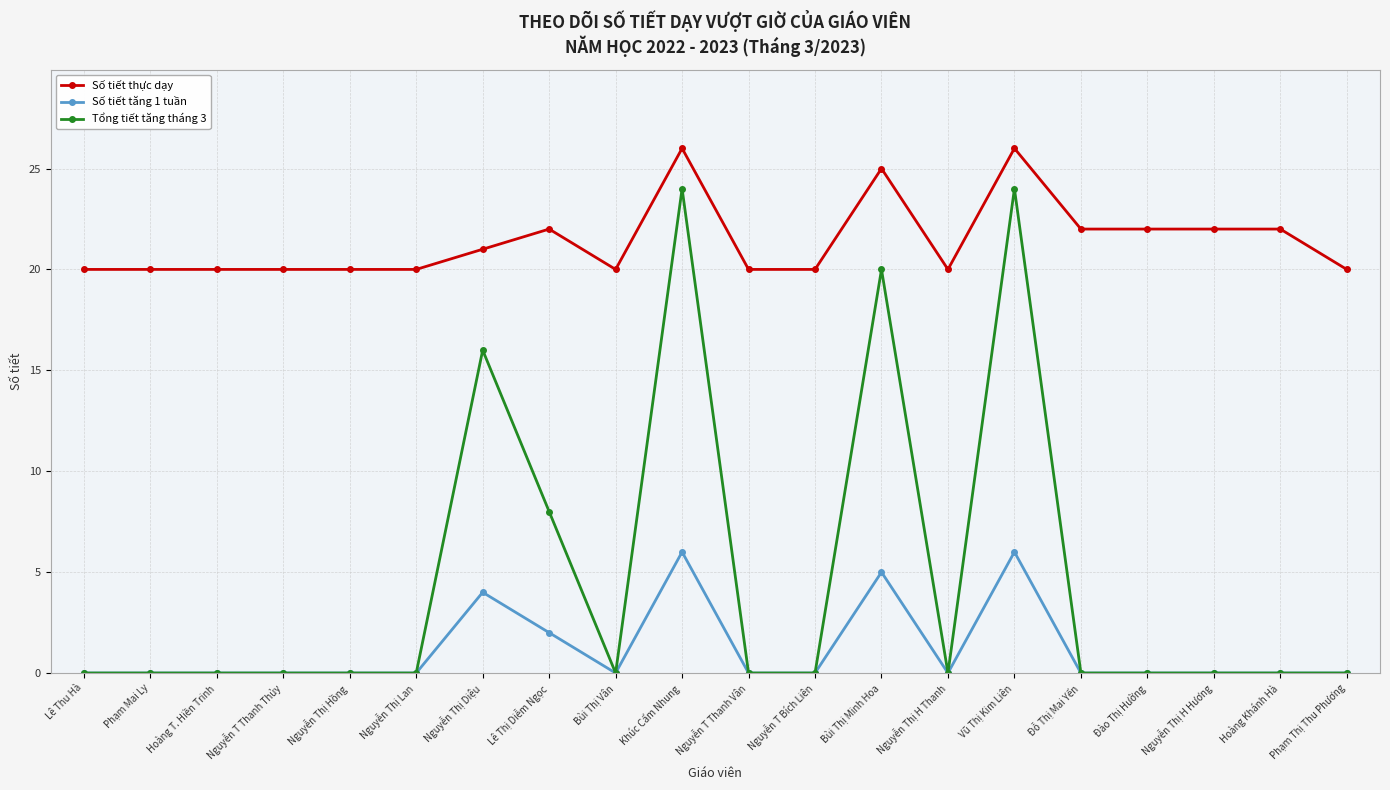

What is the label of the 7th point from the right?

Nguyễn Thị H Thanh